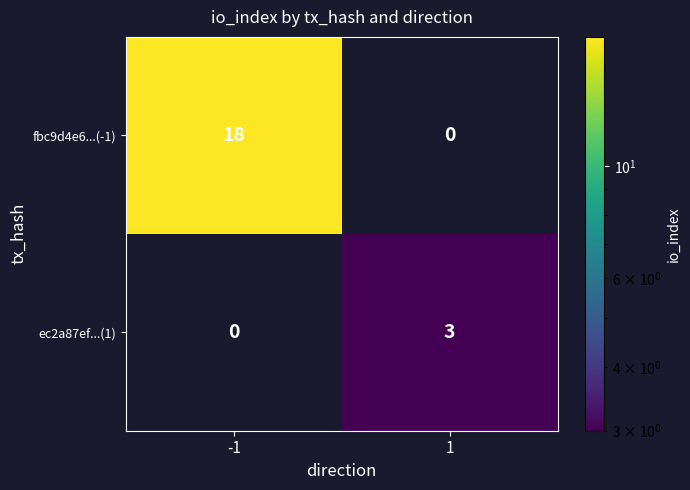

What is the approximate value of ec2a87ef...(1) at 1?

3